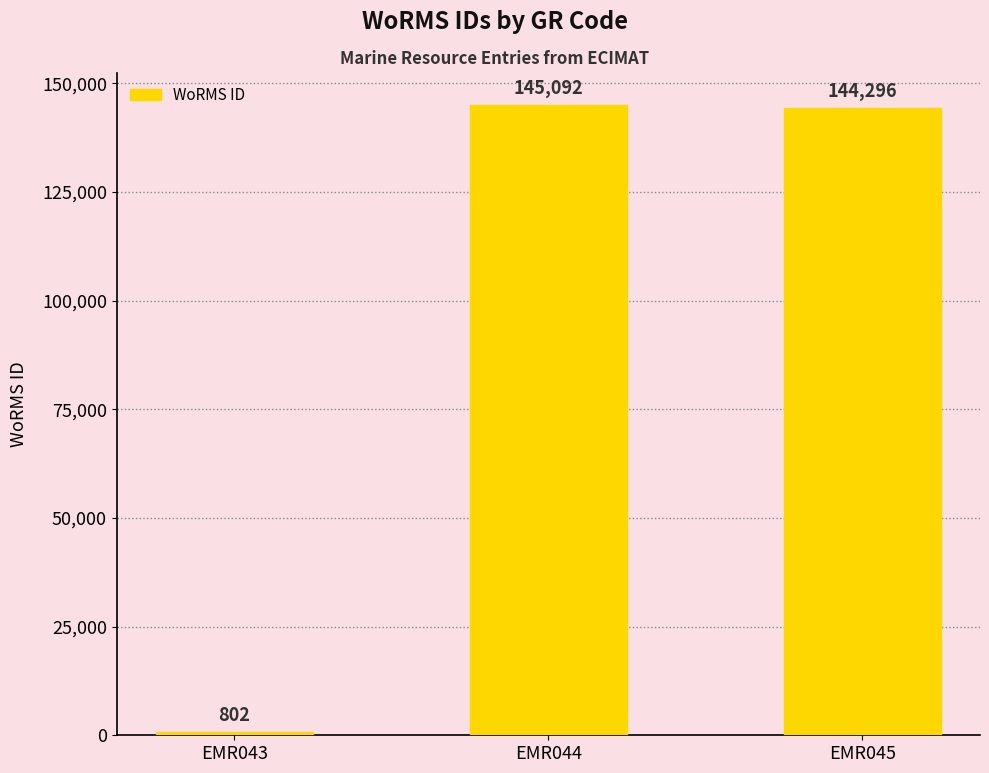

List the labels in order of value, smallest first.

EMR043, EMR045, EMR044